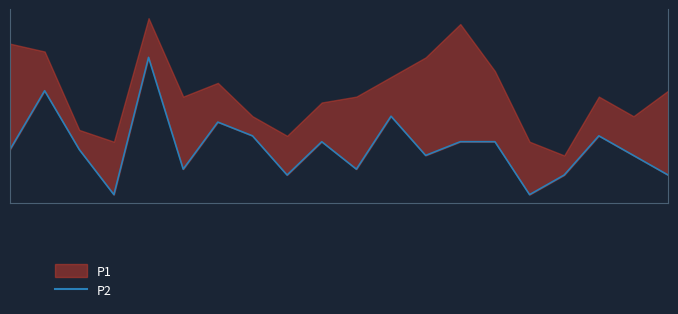

Reading left to right, extract all data points from this chart.

0=1.8	1=2.1	2=1.8	3=1.6	4=2.3	5=1.7	6=2.0	7=1.9	8=1.7	9=1.9	10=1.7	11=2.0	12=1.8	13=1.9	14=1.9	15=1.6	16=1.7	17=1.9	18=1.8	19=1.7